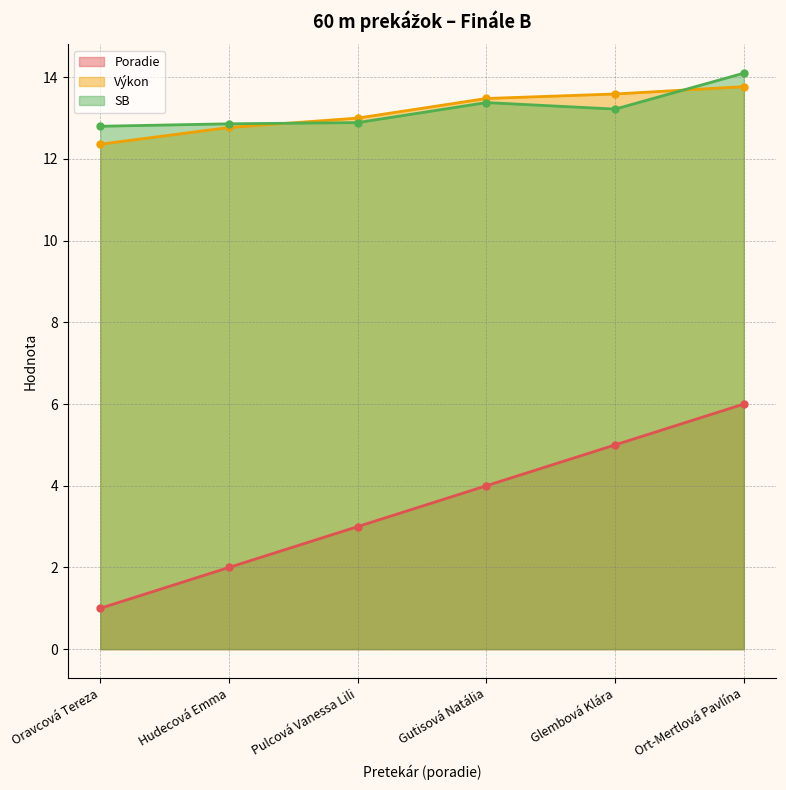

Count the Poradie values in the range 2 to 5.

4